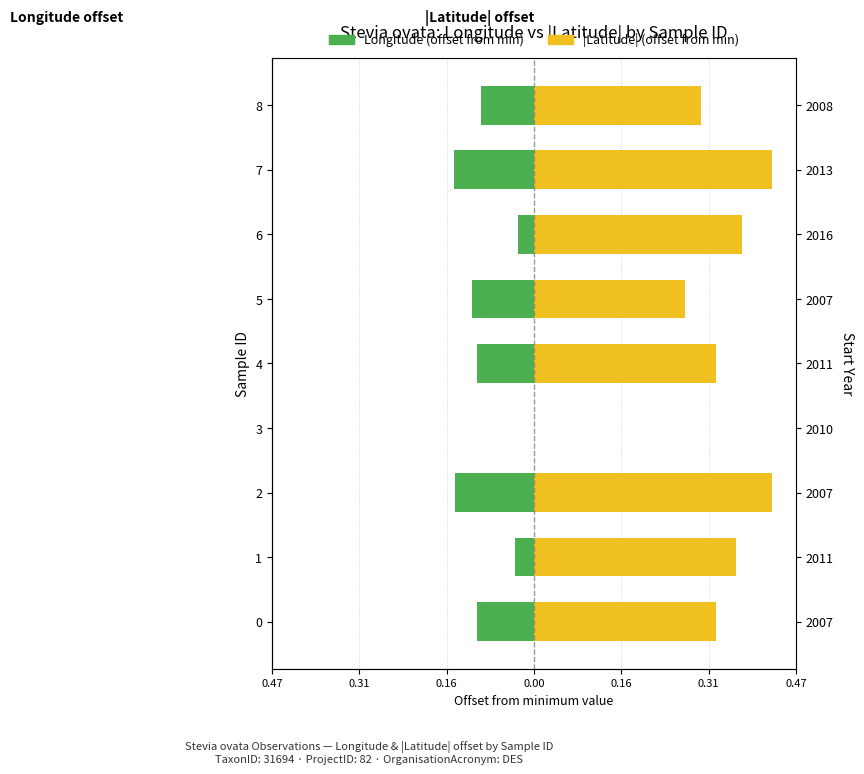

What is the value of the |Latitude| (offset from min) bar at the 1st from the left?

0.3